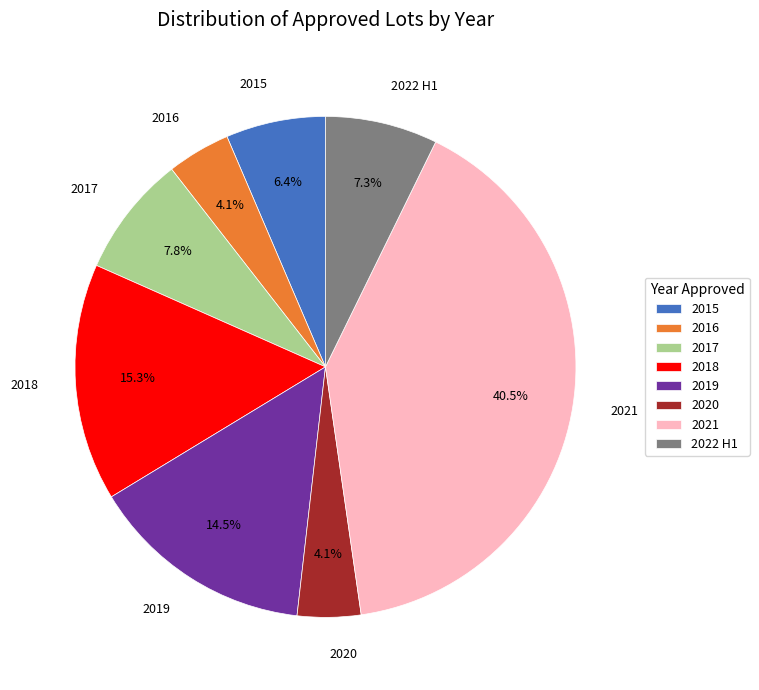

What is the ratio of the value at 2018 to the value at 2022 H1?

2.1